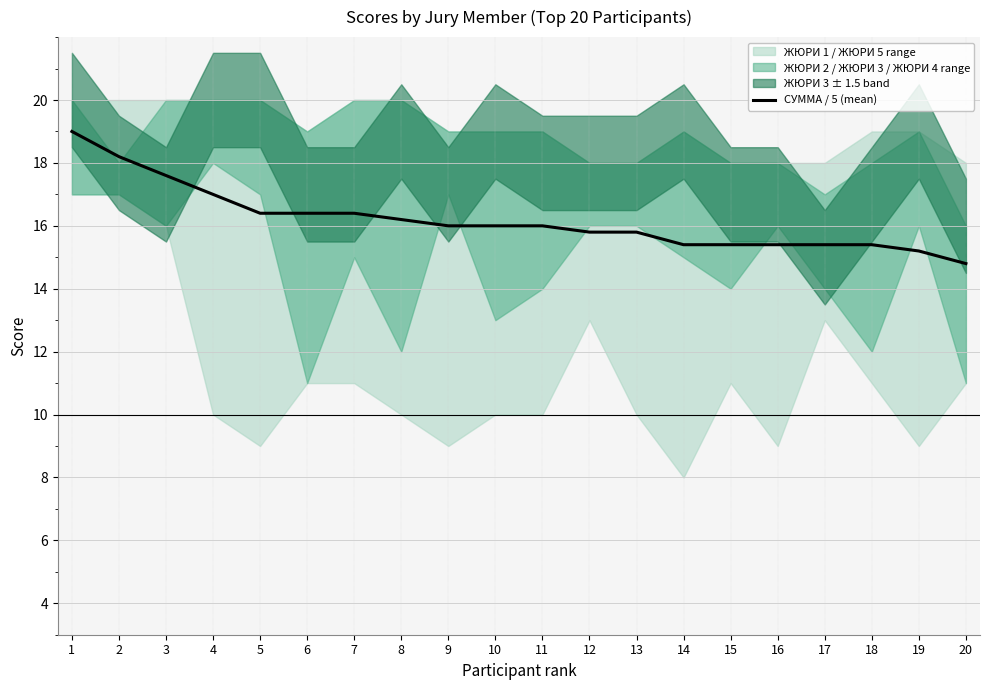

What is the maximum value for СУММА / 5 (mean)?

19.0